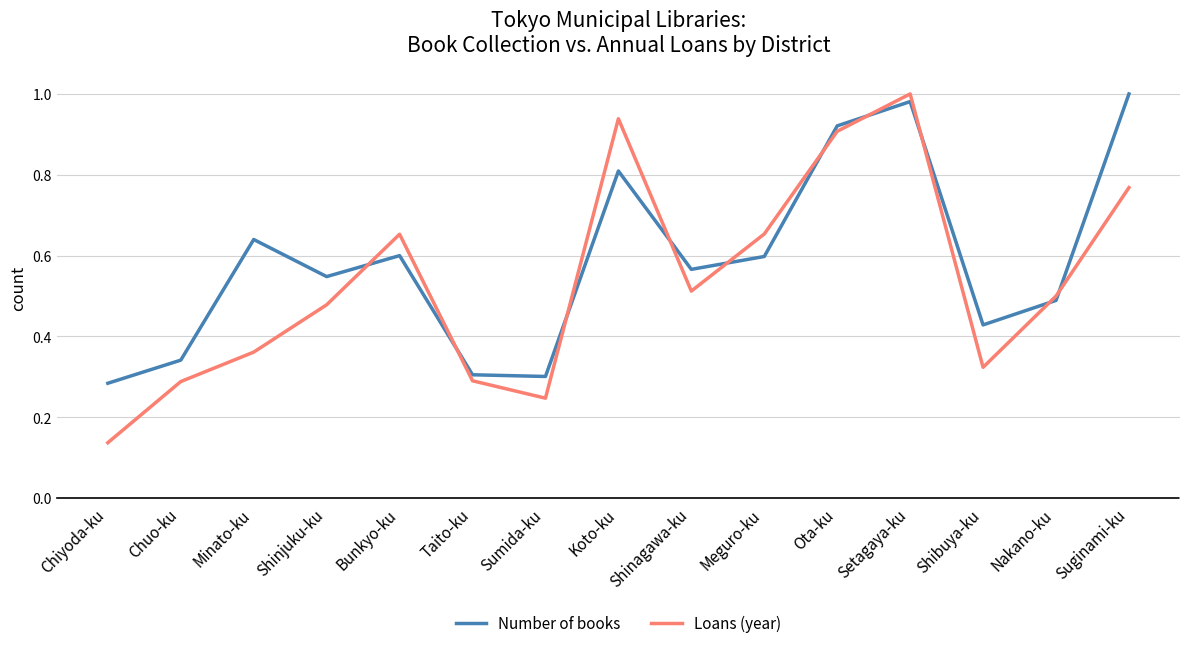

Between which two adjacent categories do Number of books and Loans (year) first intersect?

Shinjuku-ku and Bunkyo-ku